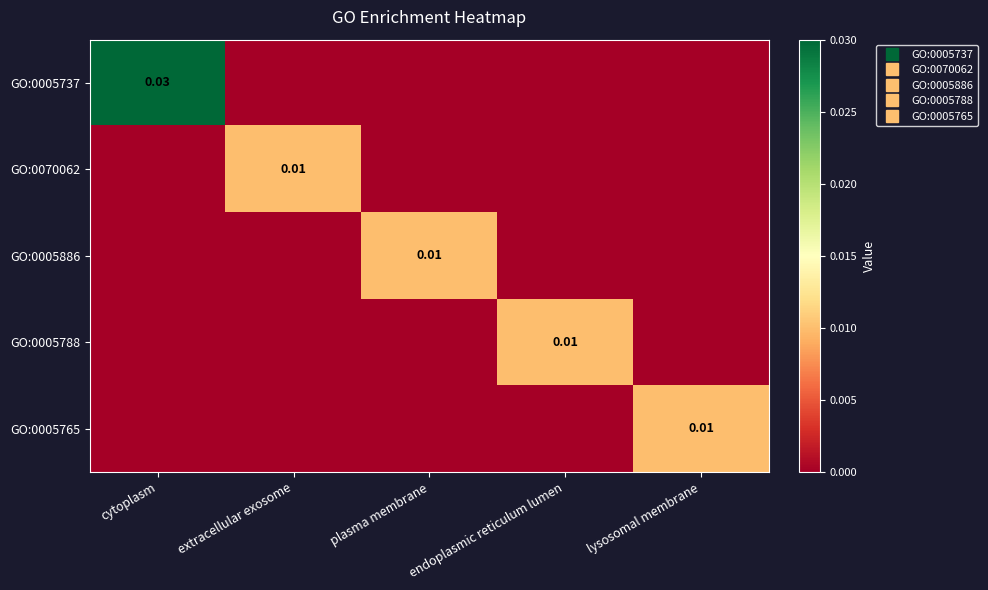

The value of GO:0070062 at lysosomal membrane is 0.0. True or false?

True